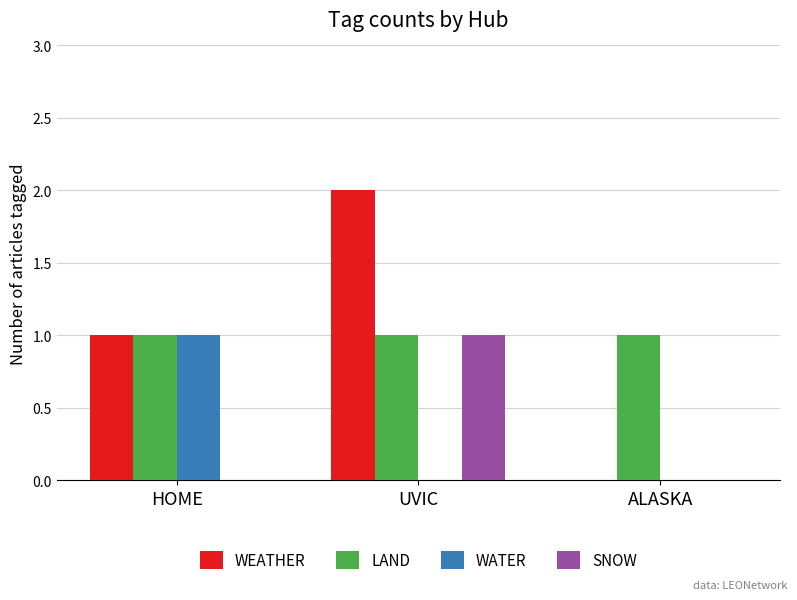

Which series changed the most between UVIC and ALASKA?

WEATHER